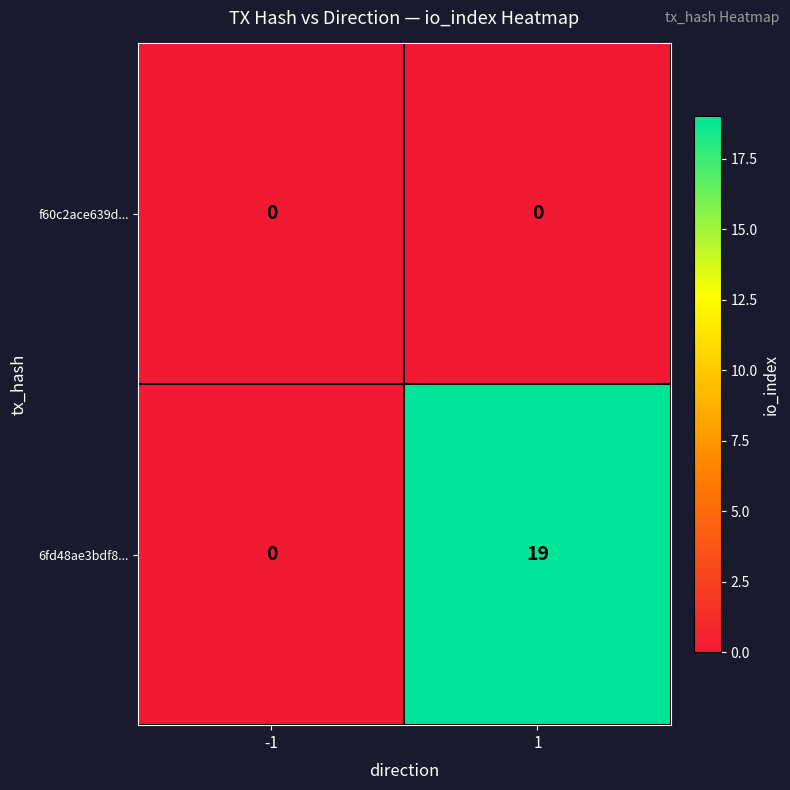

What is the highest value of the 6fd48ae3bdf8... series?

19